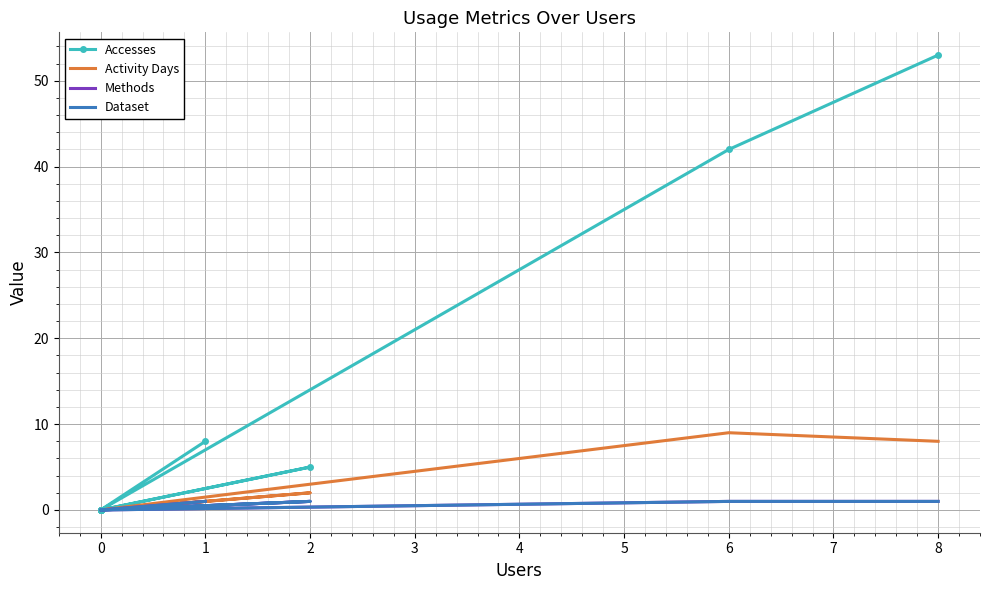

What are all the series names shown in the legend?

Accesses, Activity Days, Methods, Dataset